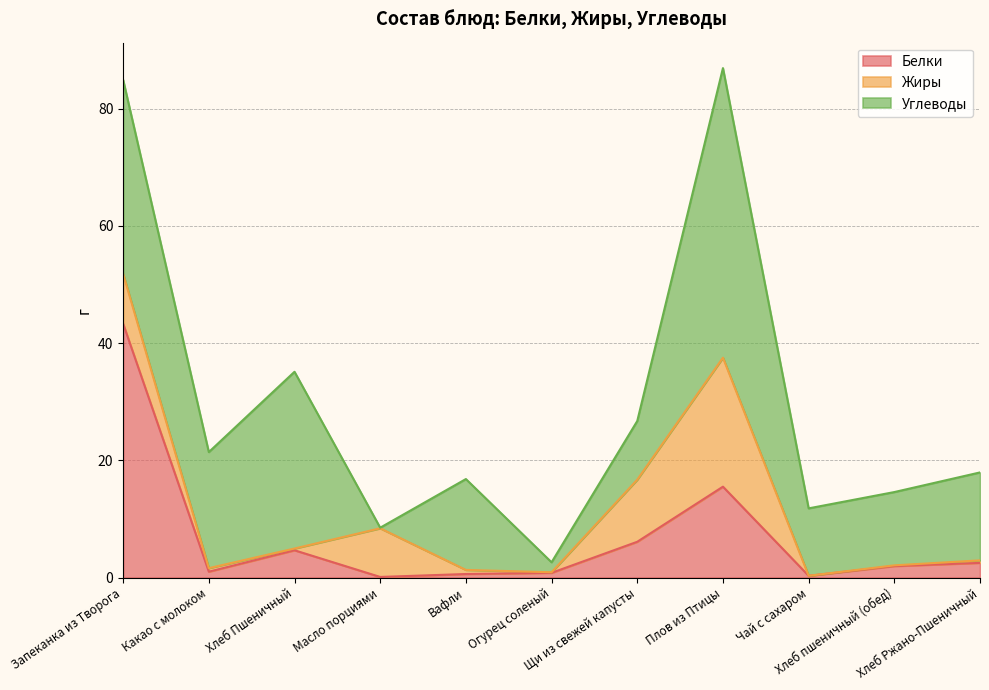

Where is Белки nearest to the value 21?

Плов из Птицы